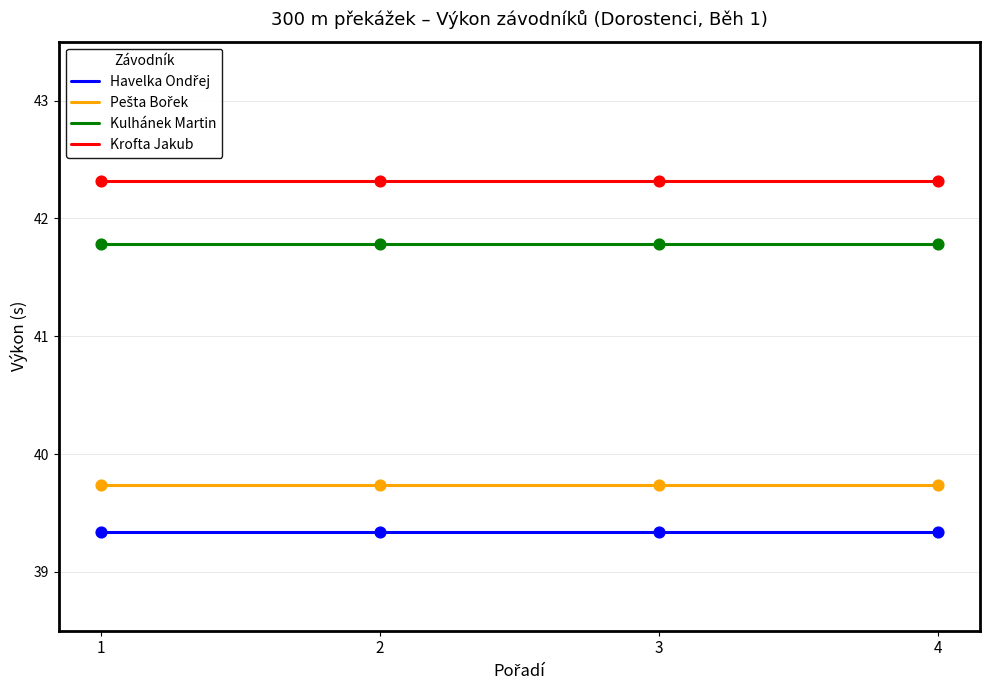

Which series has the largest total across all categories?

Krofta Jakub